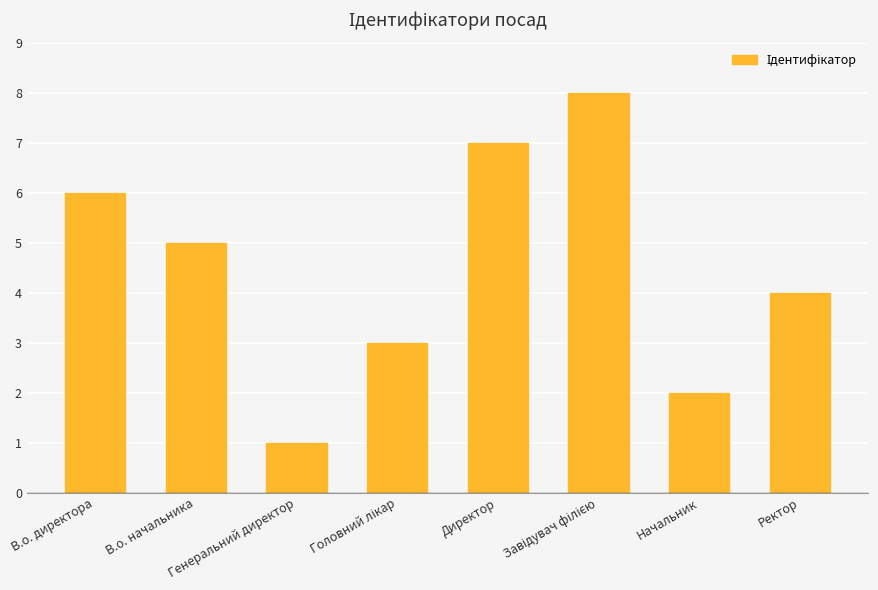

Where is the data nearest to the value 4?

Ректор